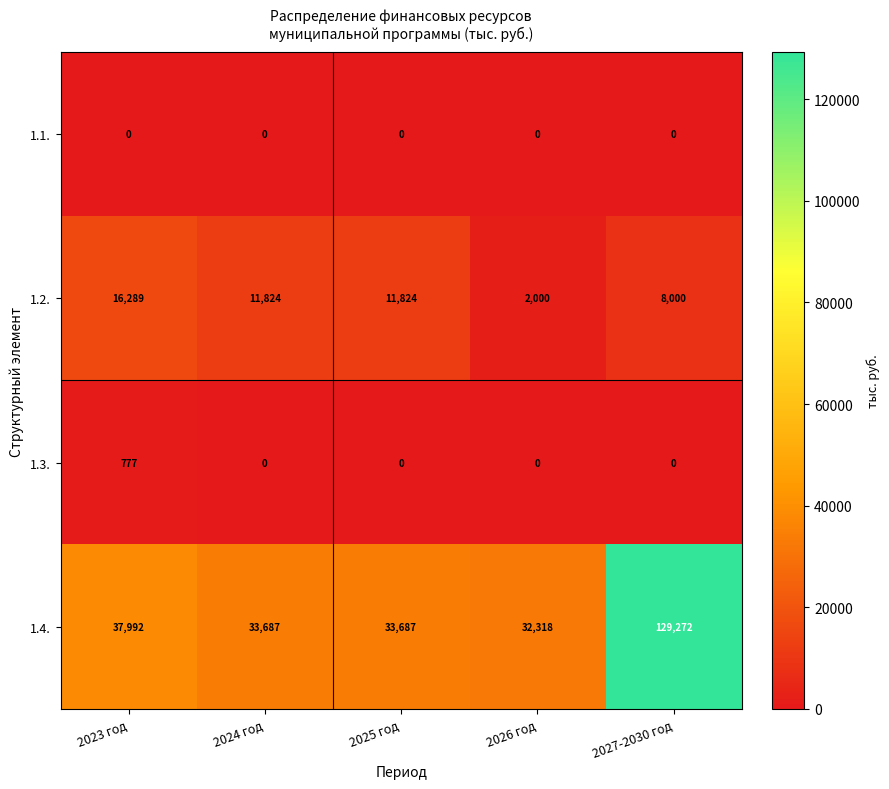

Reading left to right, what are all the values shown in this chart?

1.1.: 0	0	0	0	0
1.2.: 16289	11824	11824	2000	8000
1.3.: 777	0	0	0	0
1.4.: 37992	33687	33687	32318	129272